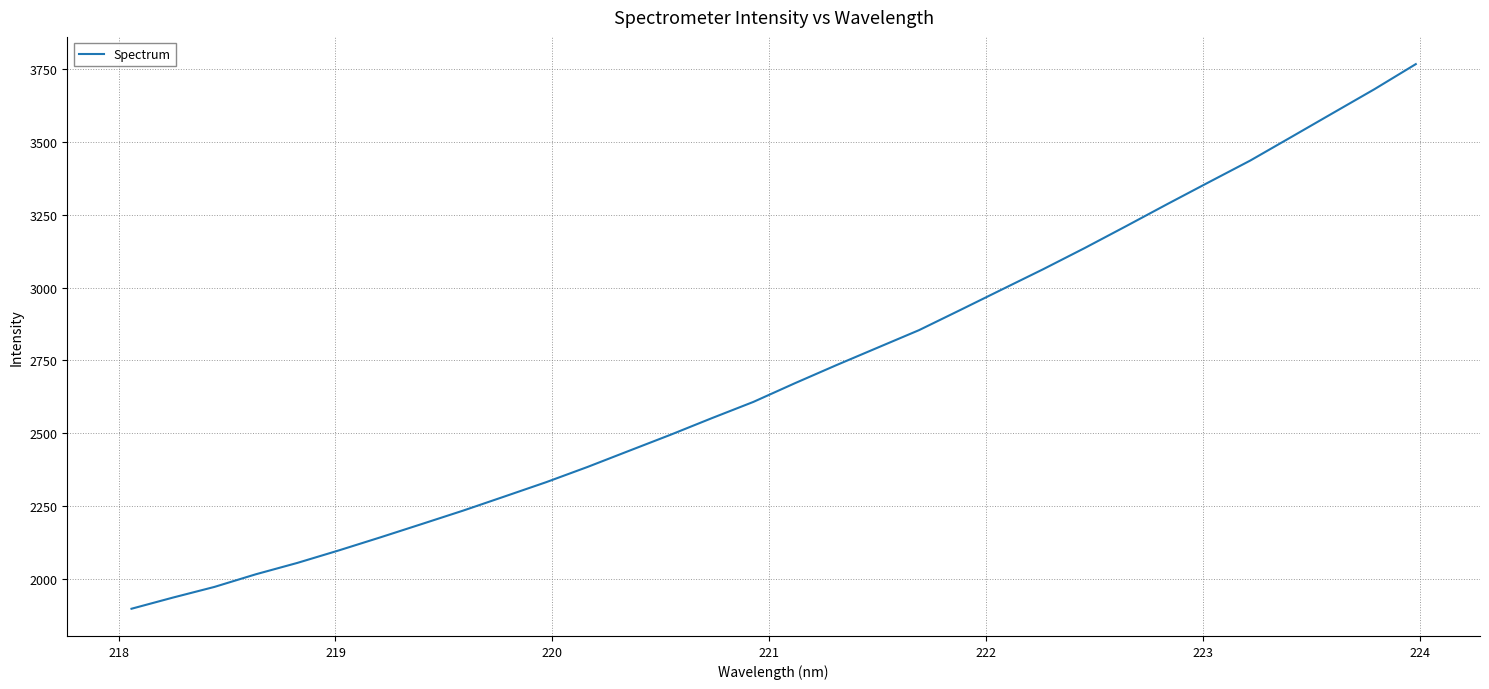

What is the difference between the maximum and minimum values?

1871.1